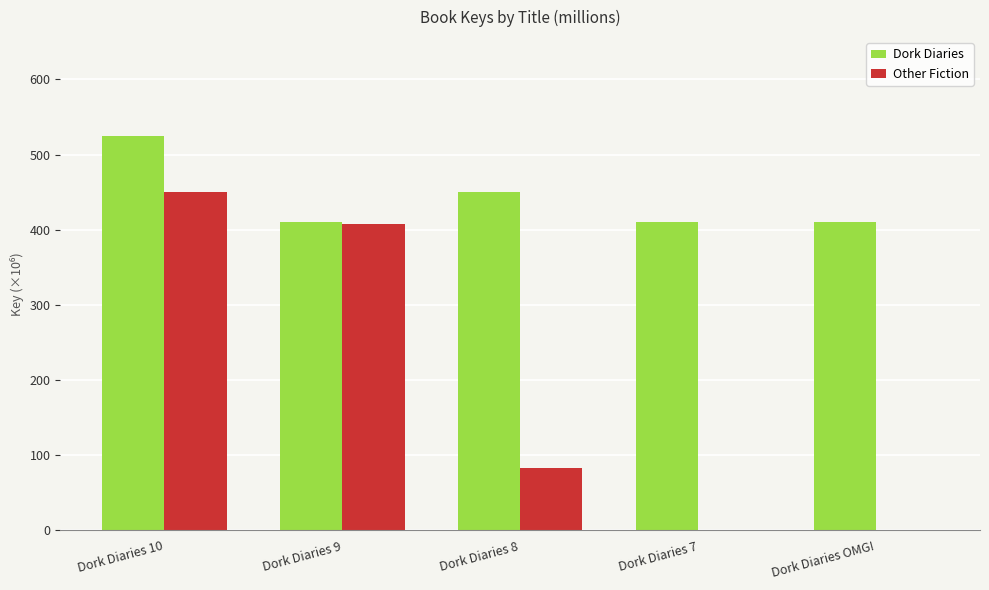

What is the greatest value displayed?

525.1